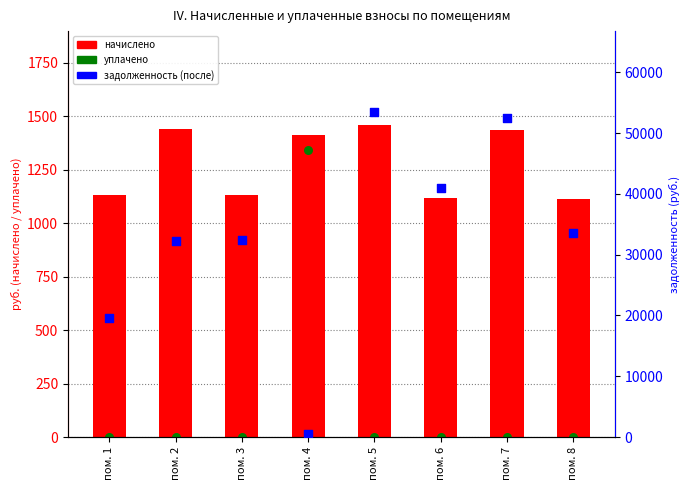

Which series reaches the minimum Y coordinate?

уплачено